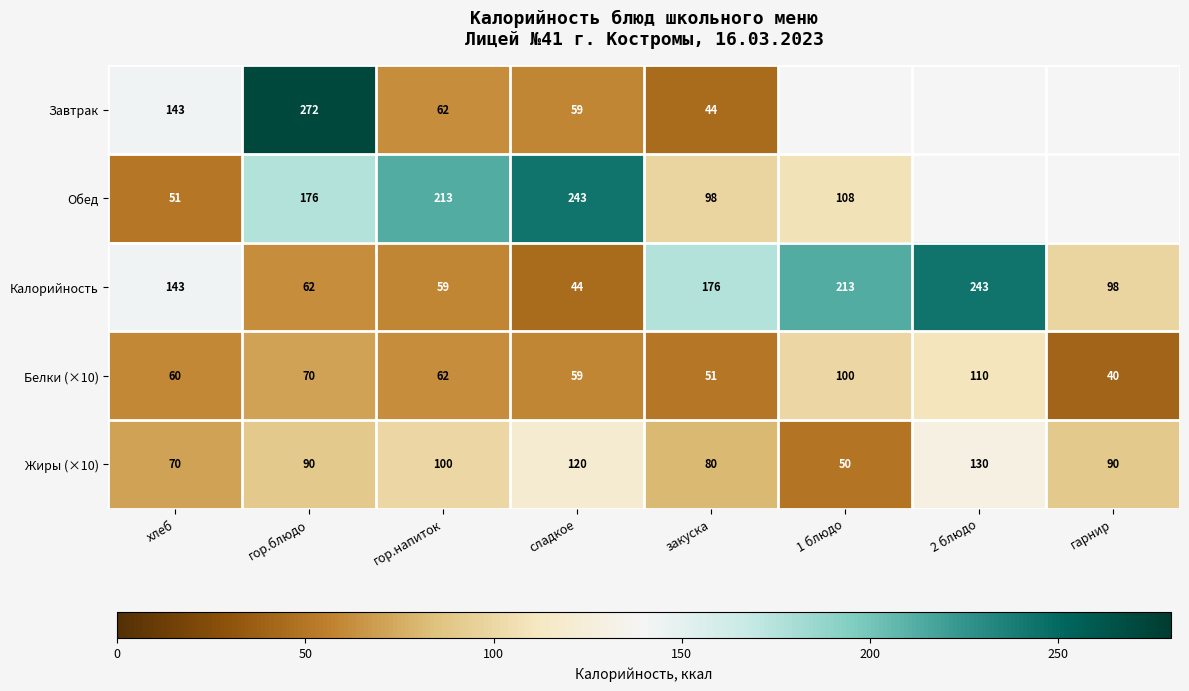

The Калорийность series shows 93.3 at хлеб. True or false?

False